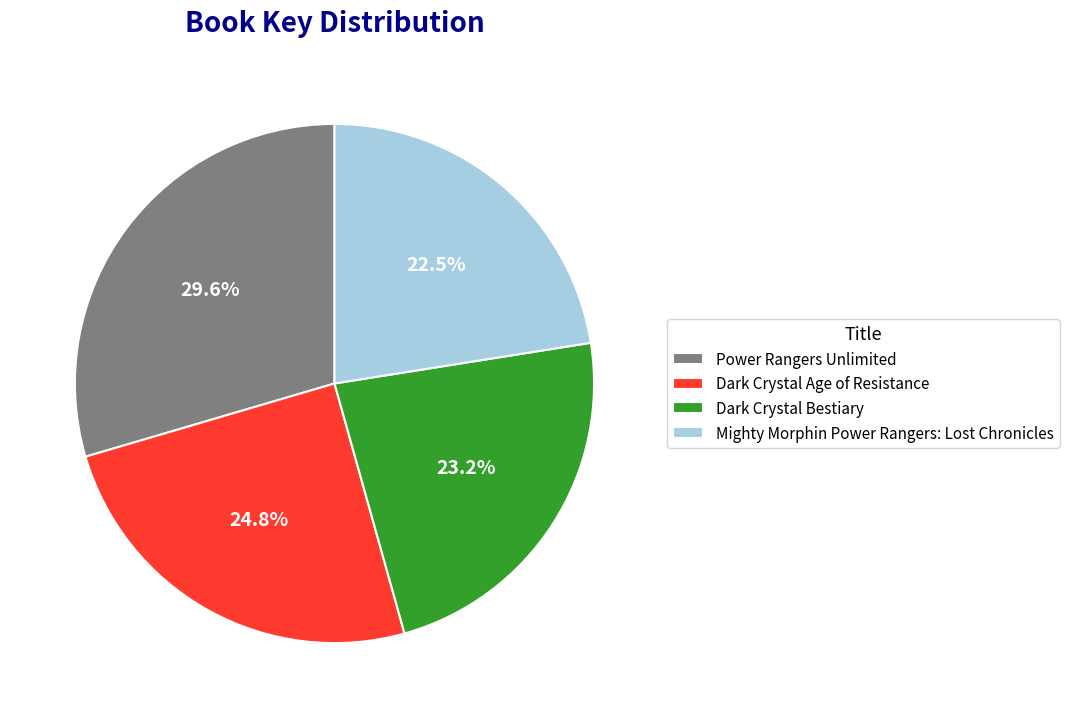

Combined, what portion of the pie is Dark Crystal Bestiary and Dark Crystal Age of Resistance?

48.0%